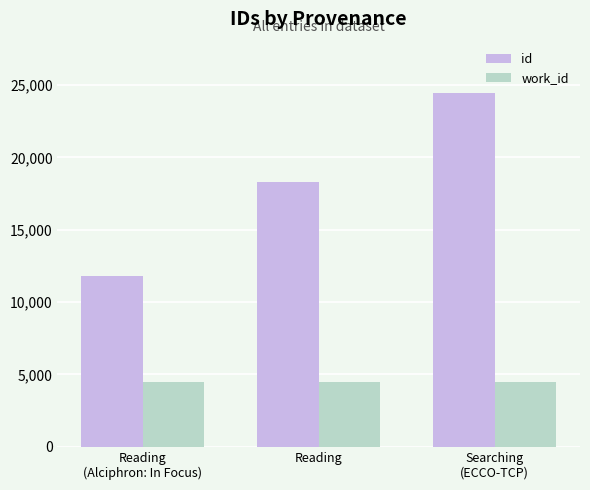

What is the label of the 2nd bar from the right?

Reading